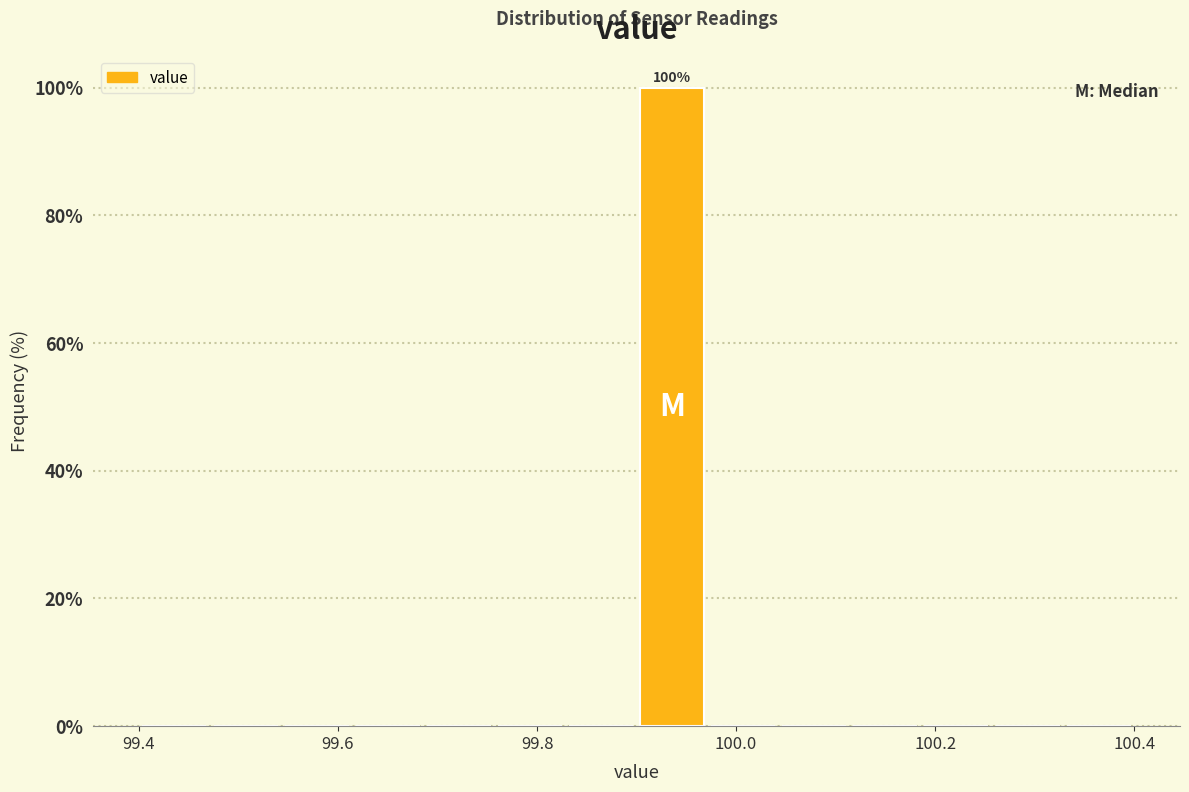

Around what value on the x-axis is the tallest bar? Give the approximate position of its centre, as read against the axis.

99.94